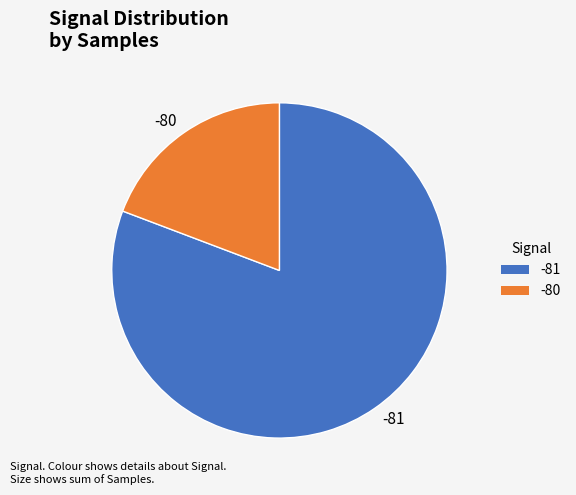

Is there any slice that represents more than half of the pie?

Yes